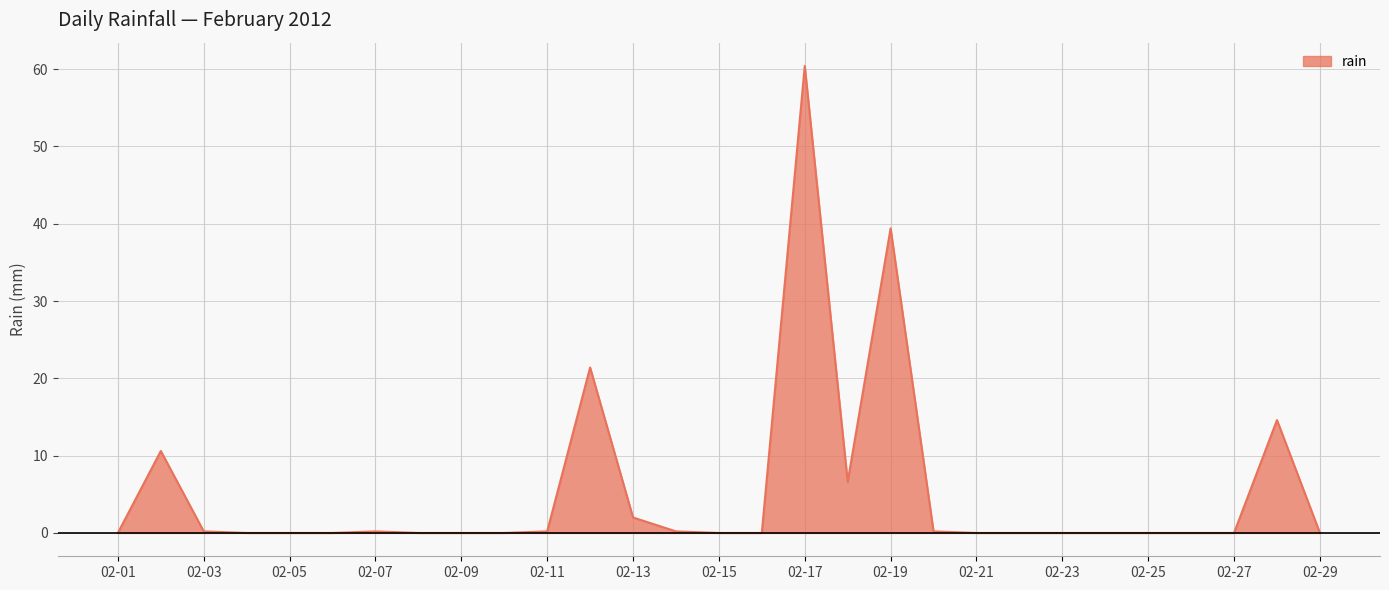

What is the greatest value displayed?

60.4